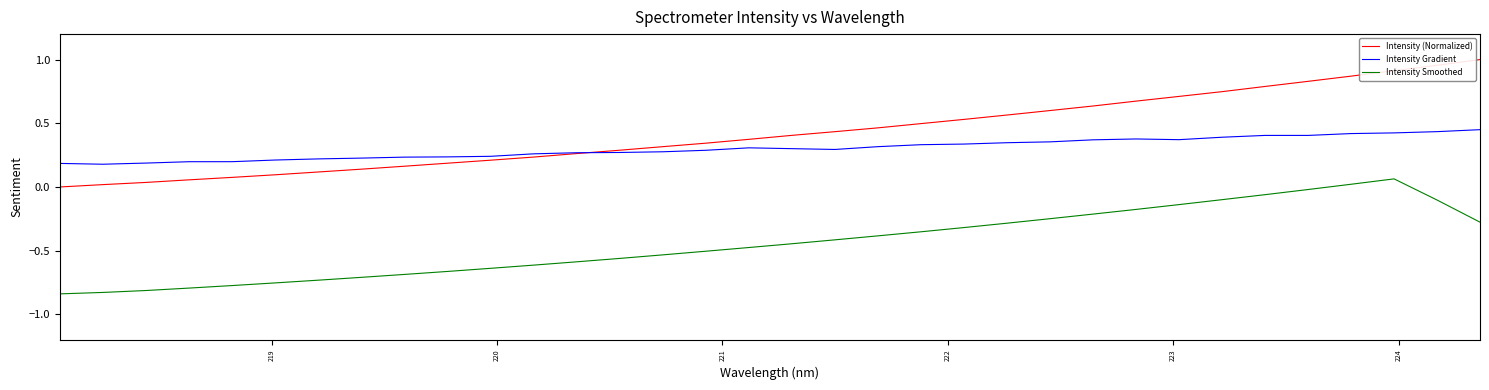

Which series has the largest total across all categories?

Intensity (Normalized)